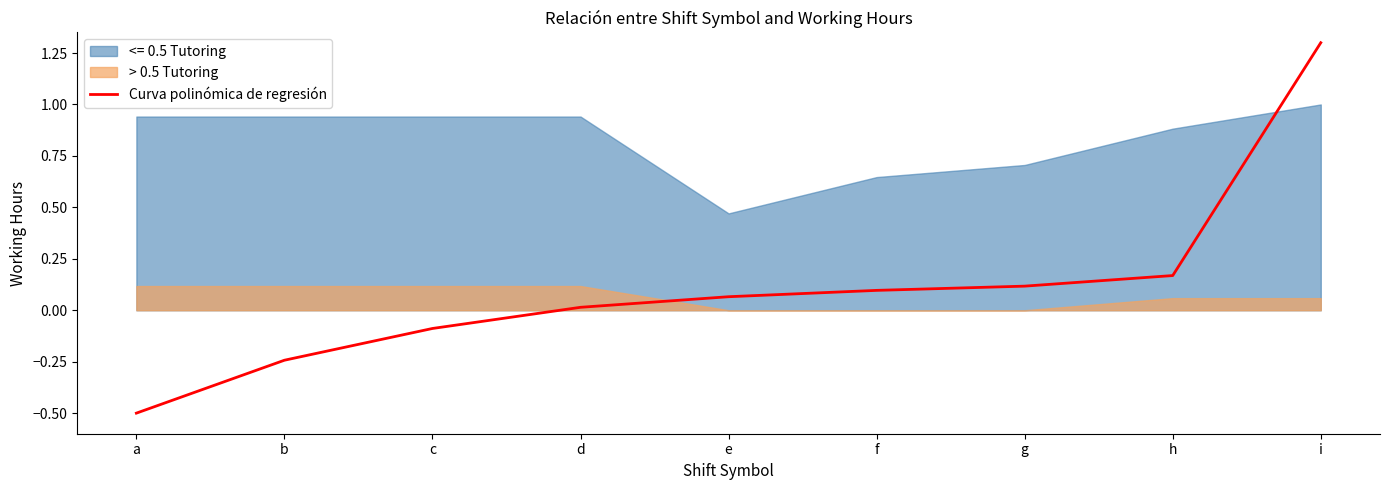

What is the value of the 3rd point from the left?

-0.1